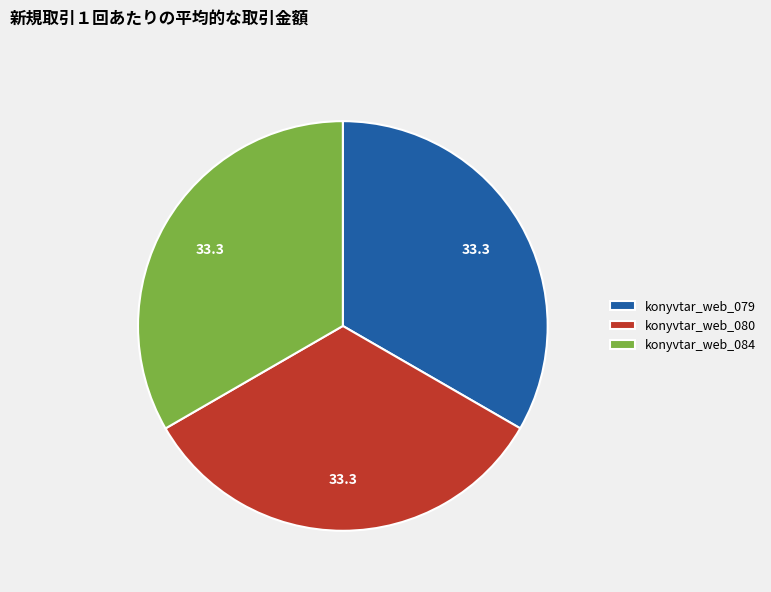

Approximately how many times larger is the value at konyvtar_web_084 compared to konyvtar_web_079?

1.0